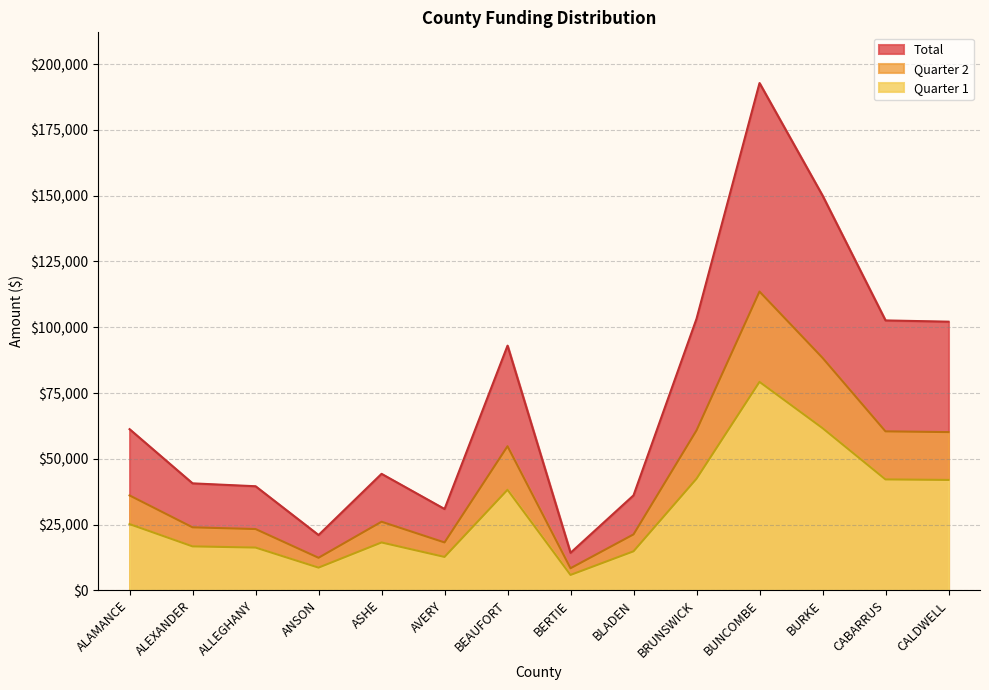

How many interior local peaks does the Quarter 2 series have?

3